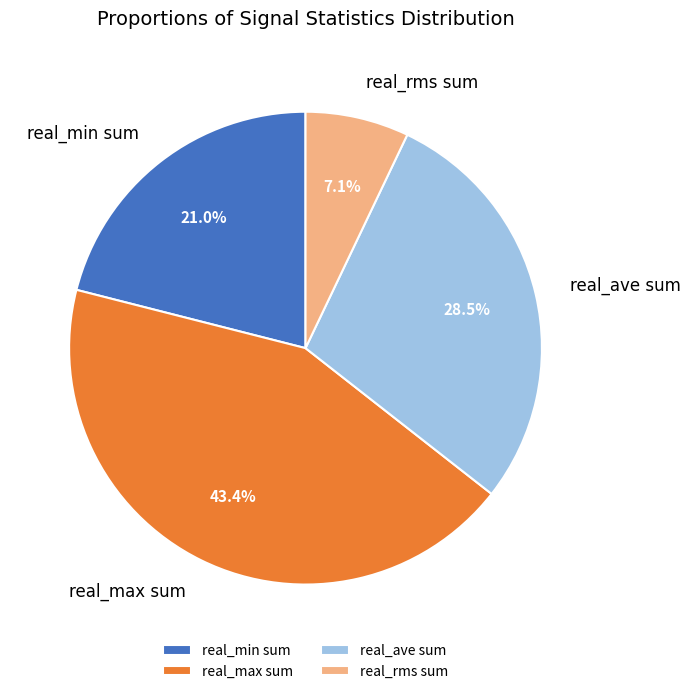

Is there a majority slice in this chart?

No